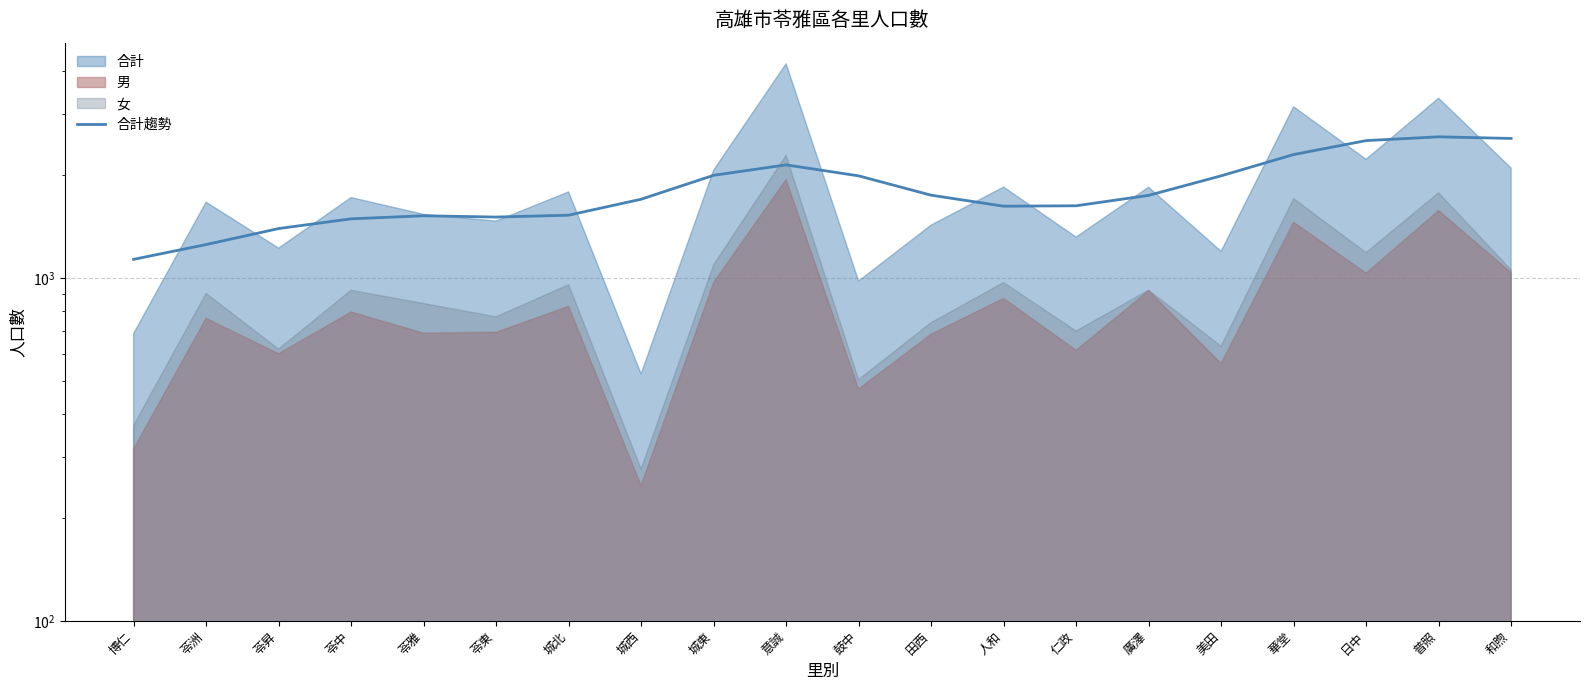

What is the average value?

1812.8